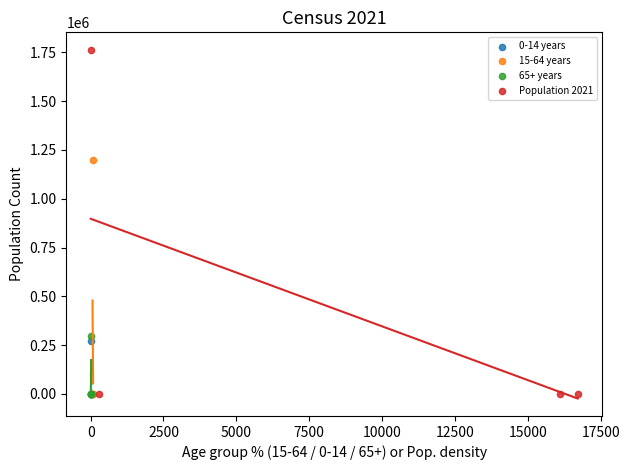

Which series has the widest spread of Y values?

Population 2021